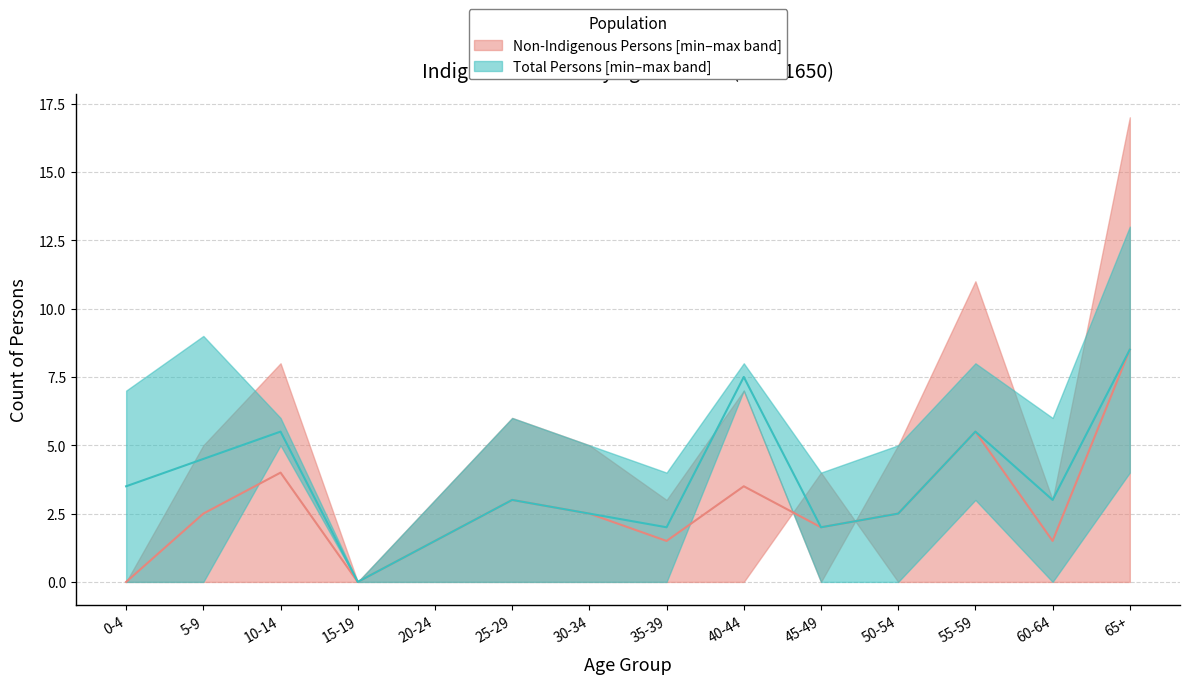

Read the Total Persons value at 10-14, to the nearest 10.

10